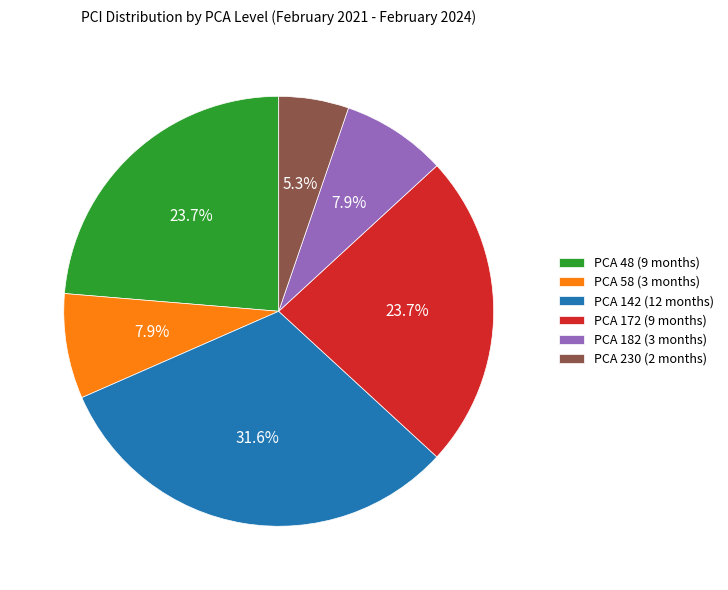

Is PCA 182 (3 months) the majority of the pie?

No